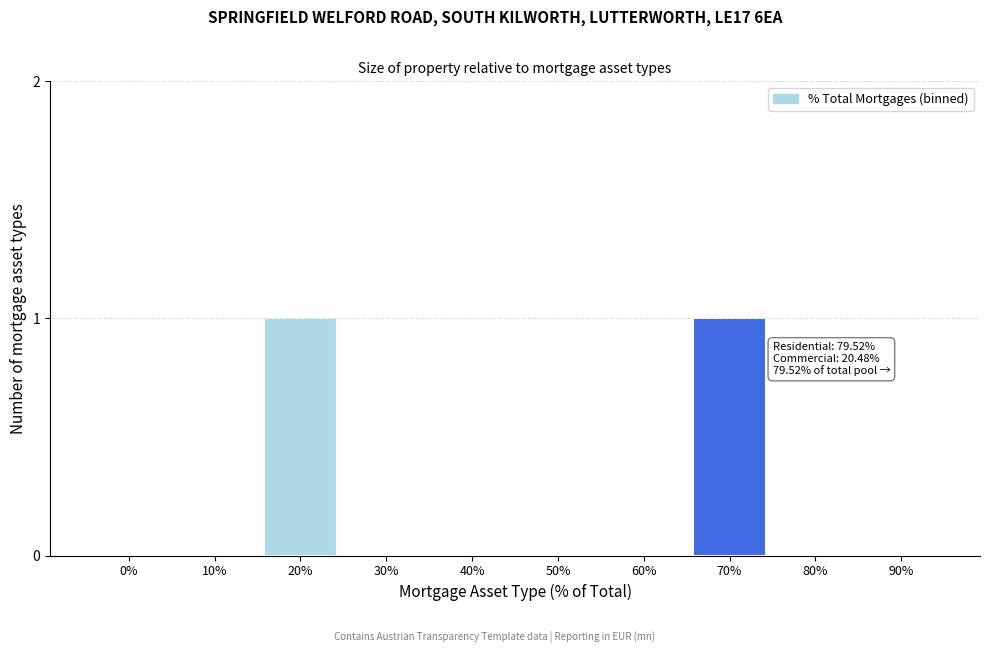

Reading left to right, list all the values displayed in this chart.

0%=0	10%=0	20%=1	30%=0	40%=0	50%=0	60%=0	70%=1	80%=0	90%=0